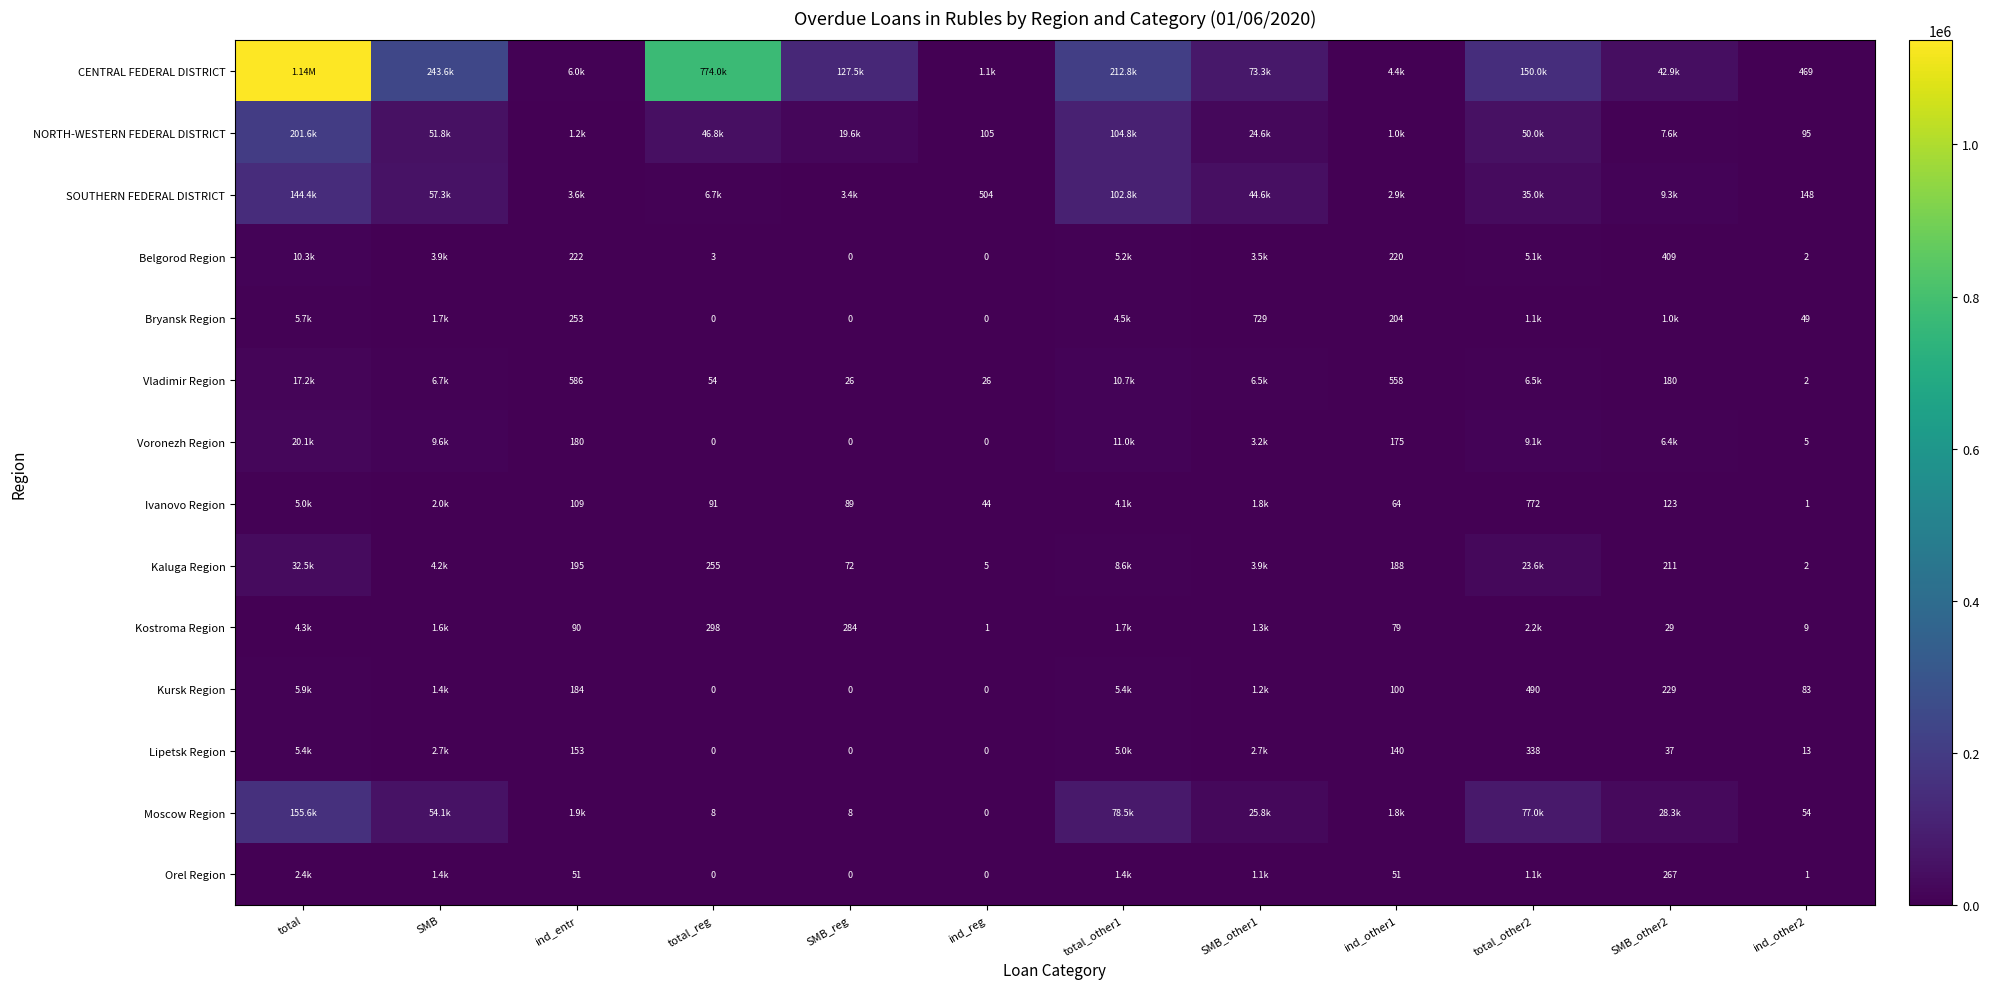

Is the value of Bryansk Region at ind_reg greater than the value of Kursk Region at ind_other2?

No